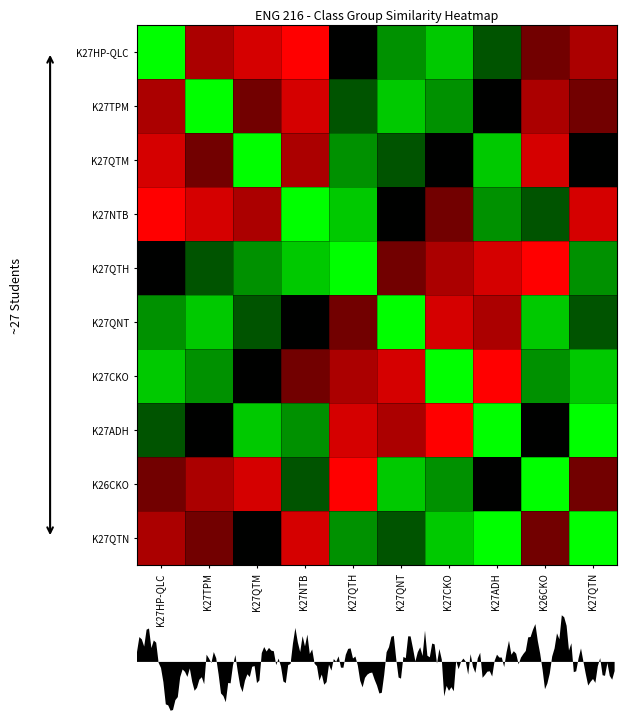

Reading left to right, list all the values displayed in this chart.

K27HP-QLC: K27HP-QLC=1.0	K27TPM=-0.5	K27QTM=-0.8	K27NTB=-1.0	K27QTH=0.0	K27QNT=0.5	K27CKO=0.8	K27ADH=0.2	K26CKO=-0.2	K27QTN=-0.5
K27TPM: K27HP-QLC=-0.5	K27TPM=1.0	K27QTM=-0.2	K27NTB=-0.8	K27QTH=0.2	K27QNT=0.8	K27CKO=0.5	K27ADH=0.0	K26CKO=-0.5	K27QTN=-0.2
K27QTM: K27HP-QLC=-0.8	K27TPM=-0.2	K27QTM=1.0	K27NTB=-0.5	K27QTH=0.5	K27QNT=0.2	K27CKO=0.0	K27ADH=0.8	K26CKO=-0.8	K27QTN=0.0
K27NTB: K27HP-QLC=-1.0	K27TPM=-0.8	K27QTM=-0.5	K27NTB=1.0	K27QTH=0.8	K27QNT=0.0	K27CKO=-0.2	K27ADH=0.5	K26CKO=0.2	K27QTN=-0.8
K27QTH: K27HP-QLC=0.0	K27TPM=0.2	K27QTM=0.5	K27NTB=0.8	K27QTH=1.0	K27QNT=-0.2	K27CKO=-0.5	K27ADH=-0.8	K26CKO=-1.0	K27QTN=0.5
K27QNT: K27HP-QLC=0.5	K27TPM=0.8	K27QTM=0.2	K27NTB=0.0	K27QTH=-0.2	K27QNT=1.0	K27CKO=-0.8	K27ADH=-0.5	K26CKO=0.8	K27QTN=0.2
K27CKO: K27HP-QLC=0.8	K27TPM=0.5	K27QTM=0.0	K27NTB=-0.2	K27QTH=-0.5	K27QNT=-0.8	K27CKO=1.0	K27ADH=-1.0	K26CKO=0.5	K27QTN=0.8
K27ADH: K27HP-QLC=0.2	K27TPM=0.0	K27QTM=0.8	K27NTB=0.5	K27QTH=-0.8	K27QNT=-0.5	K27CKO=-1.0	K27ADH=1.0	K26CKO=0.0	K27QTN=1.0
K26CKO: K27HP-QLC=-0.2	K27TPM=-0.5	K27QTM=-0.8	K27NTB=0.2	K27QTH=-1.0	K27QNT=0.8	K27CKO=0.5	K27ADH=0.0	K26CKO=1.0	K27QTN=-0.2
K27QTN: K27HP-QLC=-0.5	K27TPM=-0.2	K27QTM=0.0	K27NTB=-0.8	K27QTH=0.5	K27QNT=0.2	K27CKO=0.8	K27ADH=1.0	K26CKO=-0.2	K27QTN=1.0